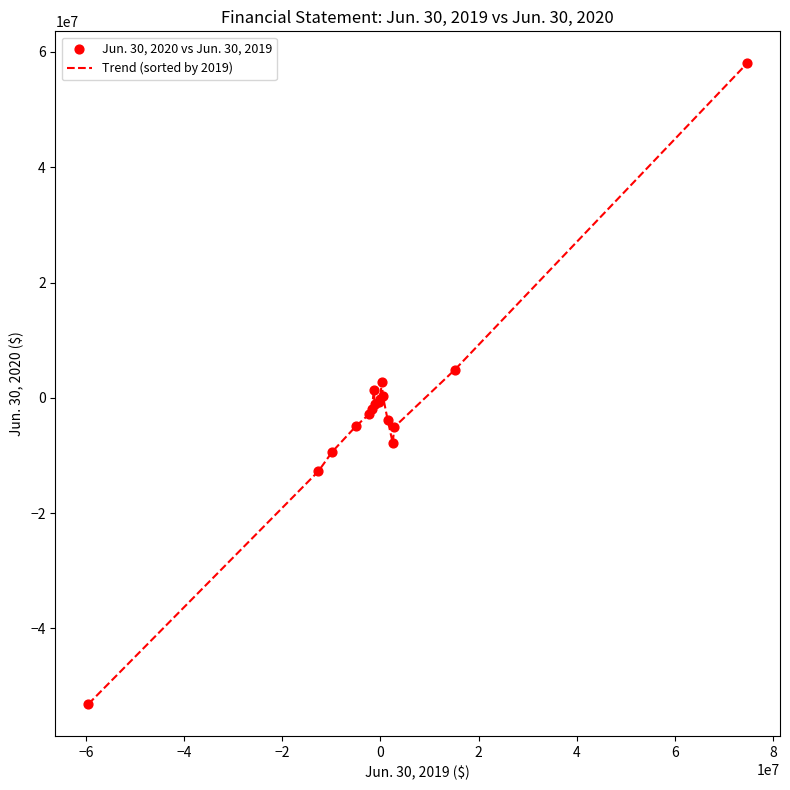

What is the smallest value displayed?

-53126000